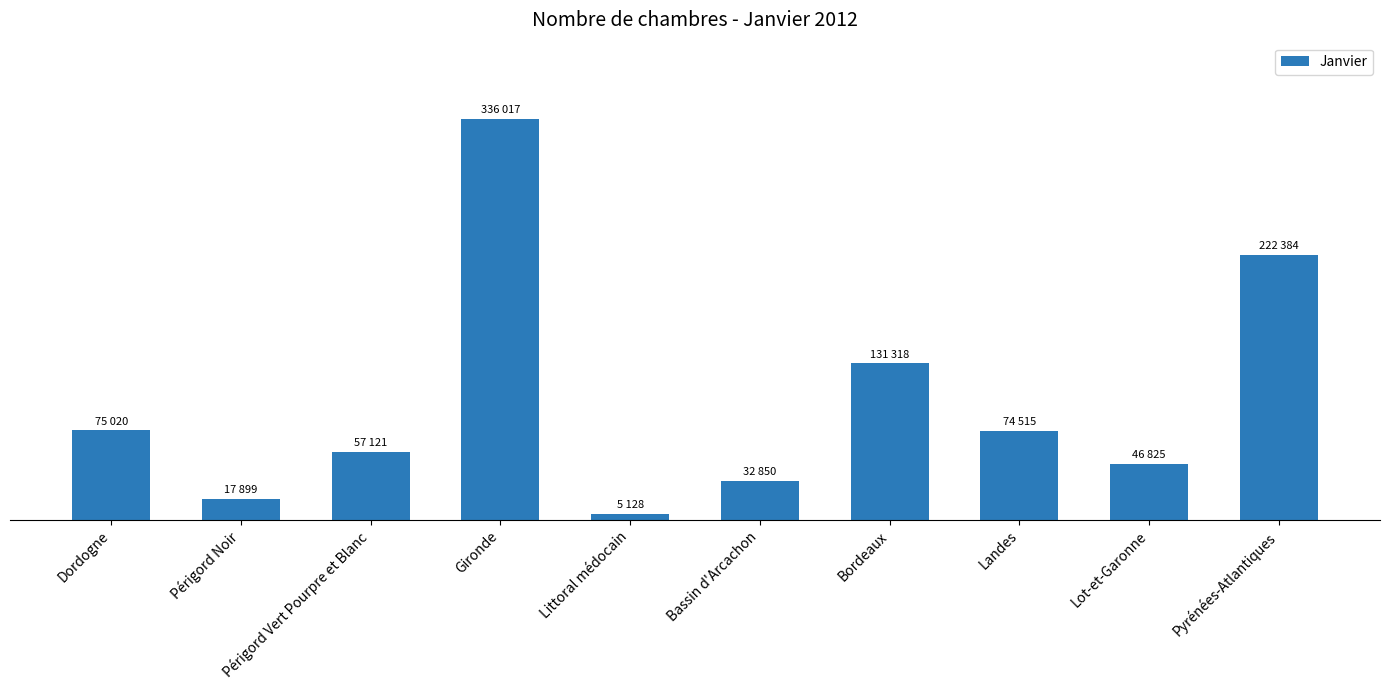

What is the change in value from Landes to Lot-et-Garonne?

-27690